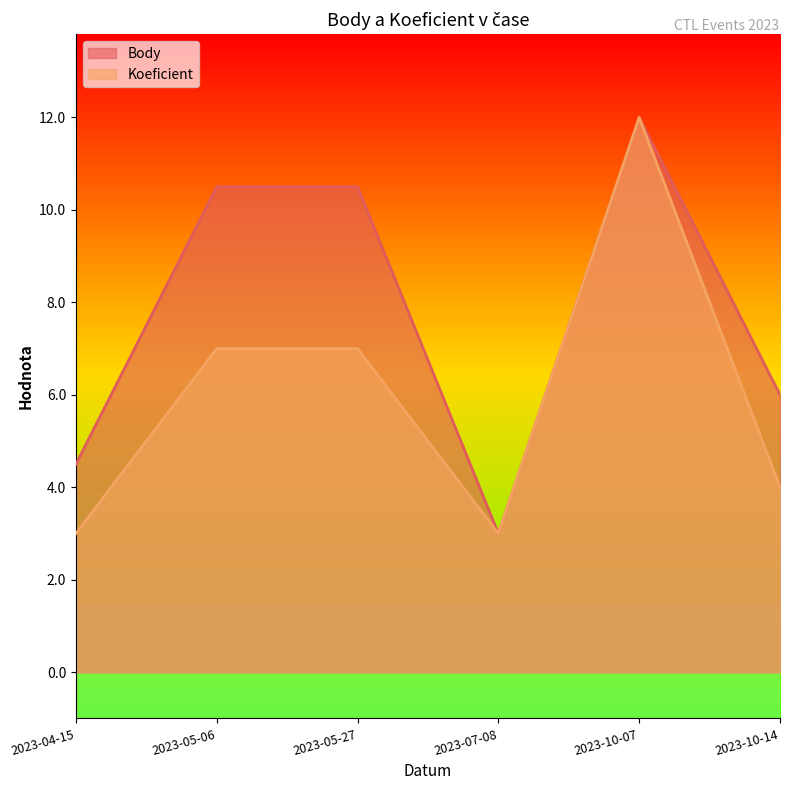

Where is the first local minimum for Body?

2023-07-08